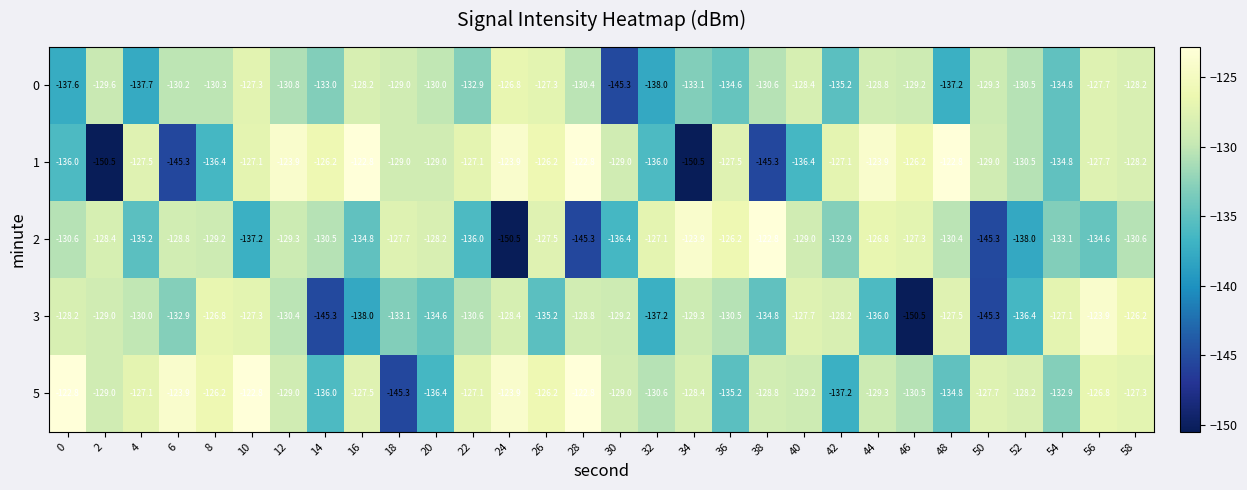

What is the difference between the maximum and minimum values in the 0 series?

18.5